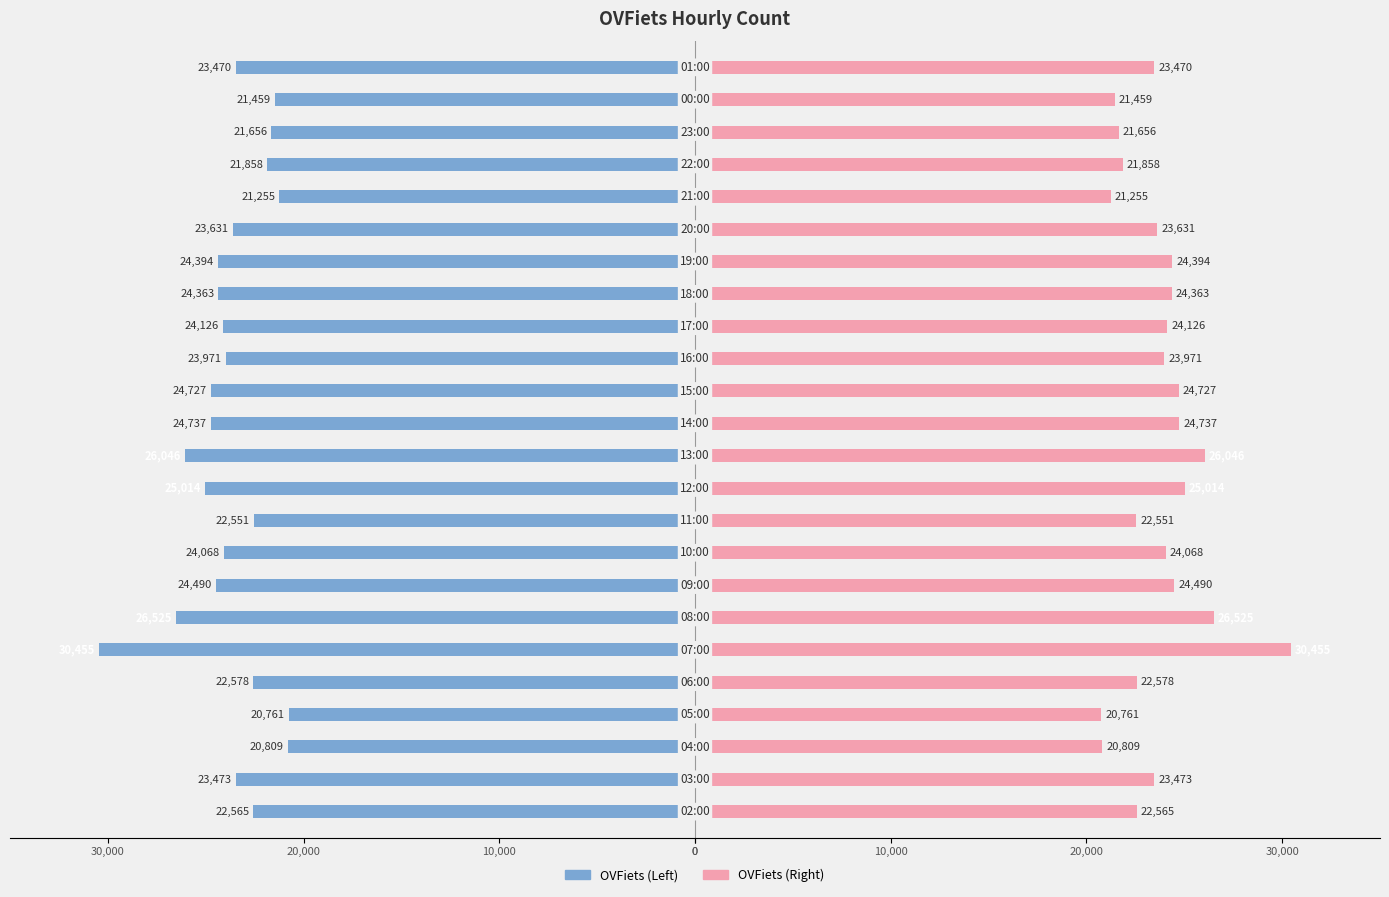

How many categories are shown in the chart?

24